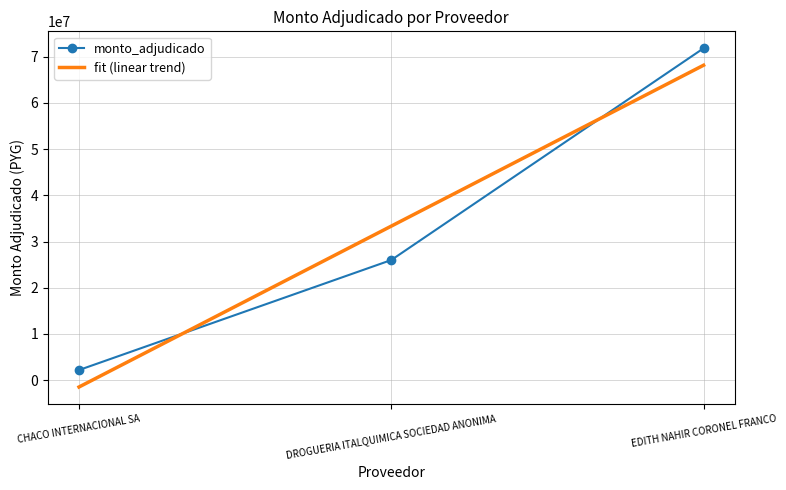

Reading left to right, extract all data points from this chart.

monto_adjudicado: CHACO INTERNACIONAL SA=2189600.0	DROGUERIA ITALQUIMICA SOCIEDAD ANONIMA=26005000.0	EDITH NAHIR CORONEL FRANCO=71848000.0
fit (linear trend): CHACO INTERNACIONAL SA=-1481666.7	DROGUERIA ITALQUIMICA SOCIEDAD ANONIMA=33347533.3	EDITH NAHIR CORONEL FRANCO=68176733.3